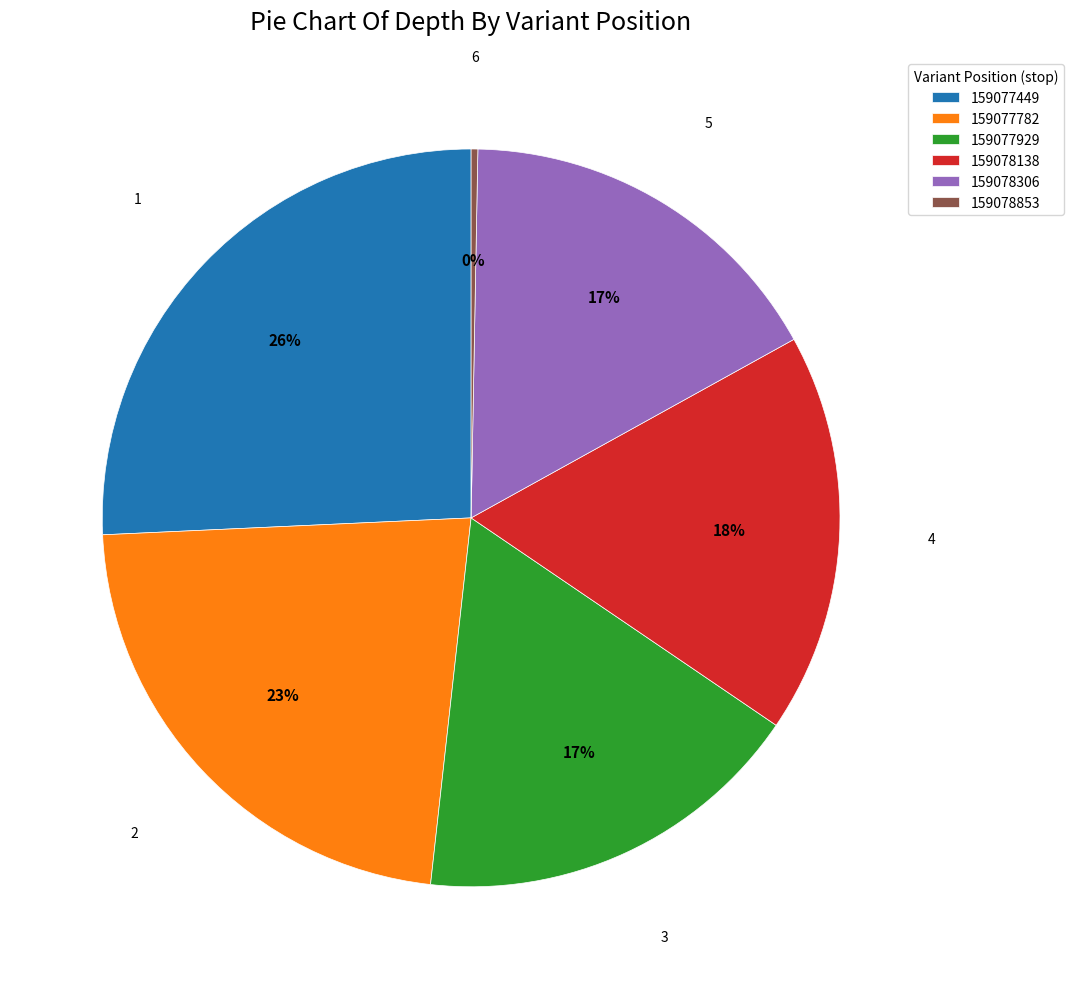

Count the number of slices in the pie.

6